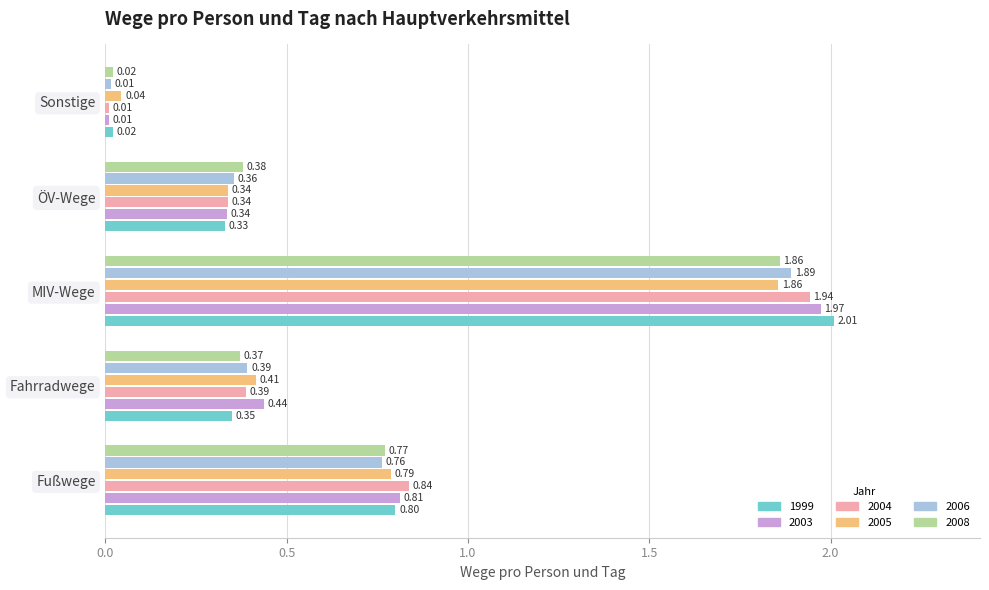

Is the value of 2004 at Fußwege greater than the value of 2003 at Fußwege?

Yes